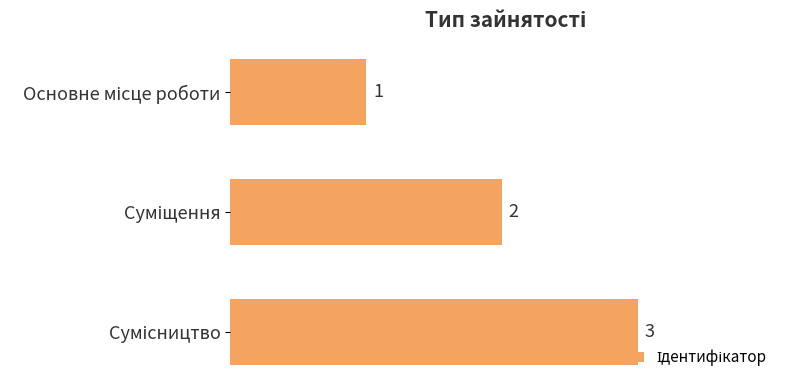

What is the value of the 2nd bar from the top?

2